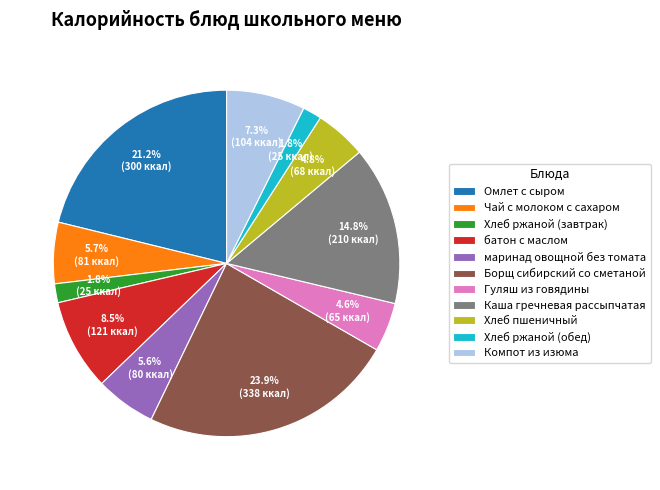

What is the ratio of the value at батон с маслом to the value at Борщ сибирский со сметаной?

0.4